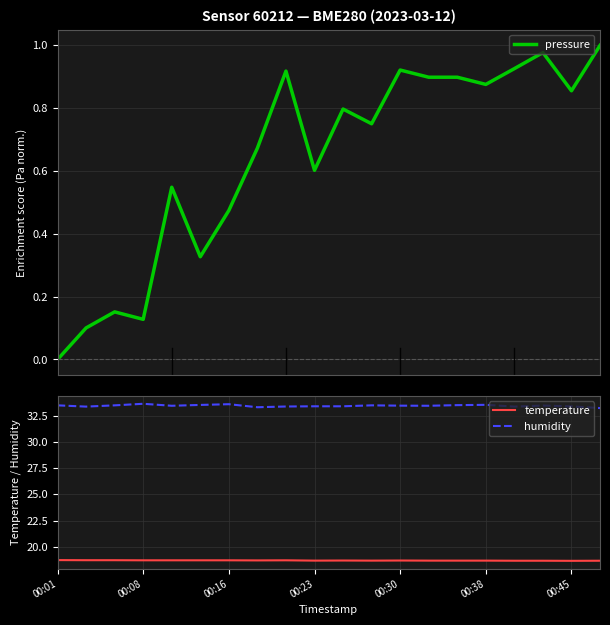

List the series in order of their overall mean, highest first.

humidity, temperature, pressure